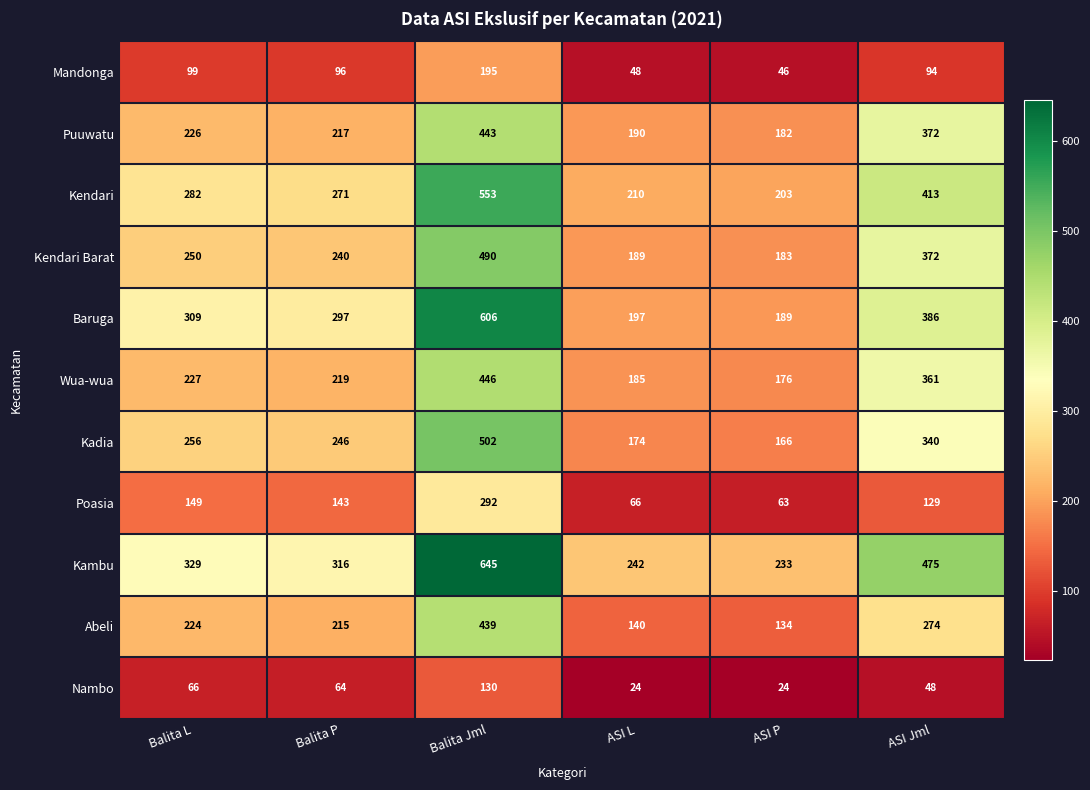

At which category is the sum across all series the highest?

Balita Jml